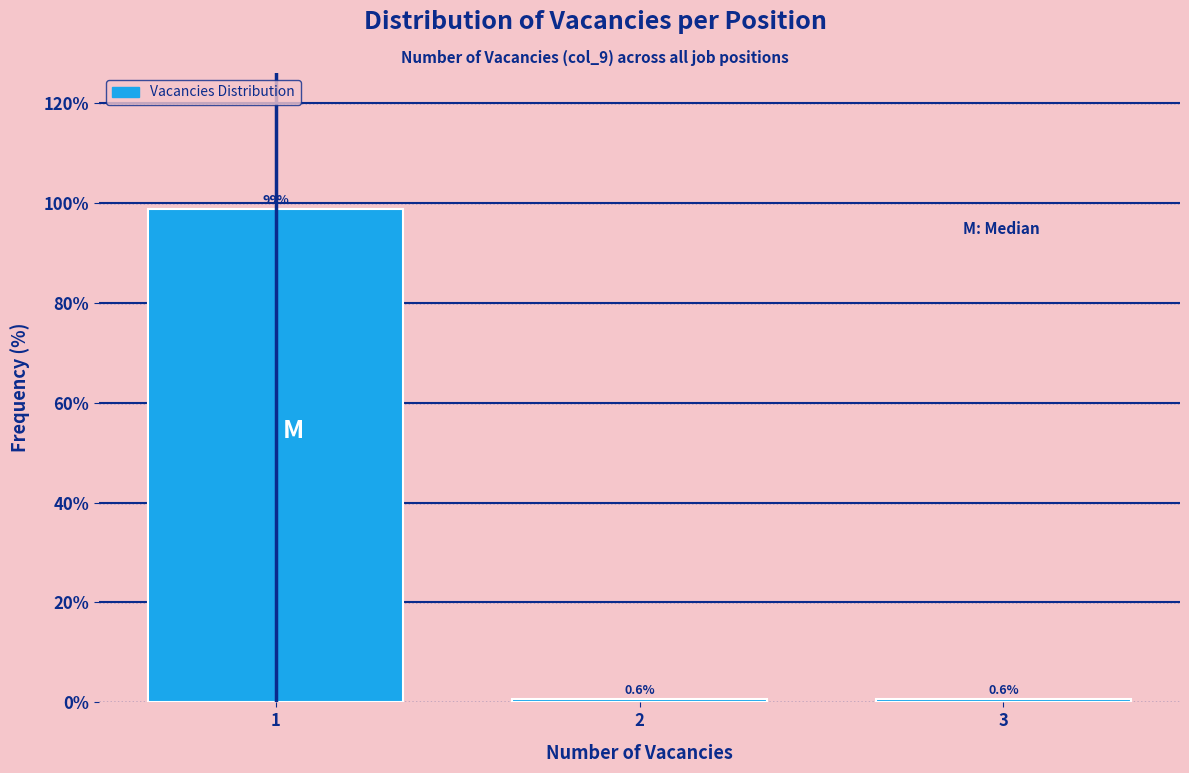

Reading left to right, extract all data points from this chart.

98.7	0.6	0.6